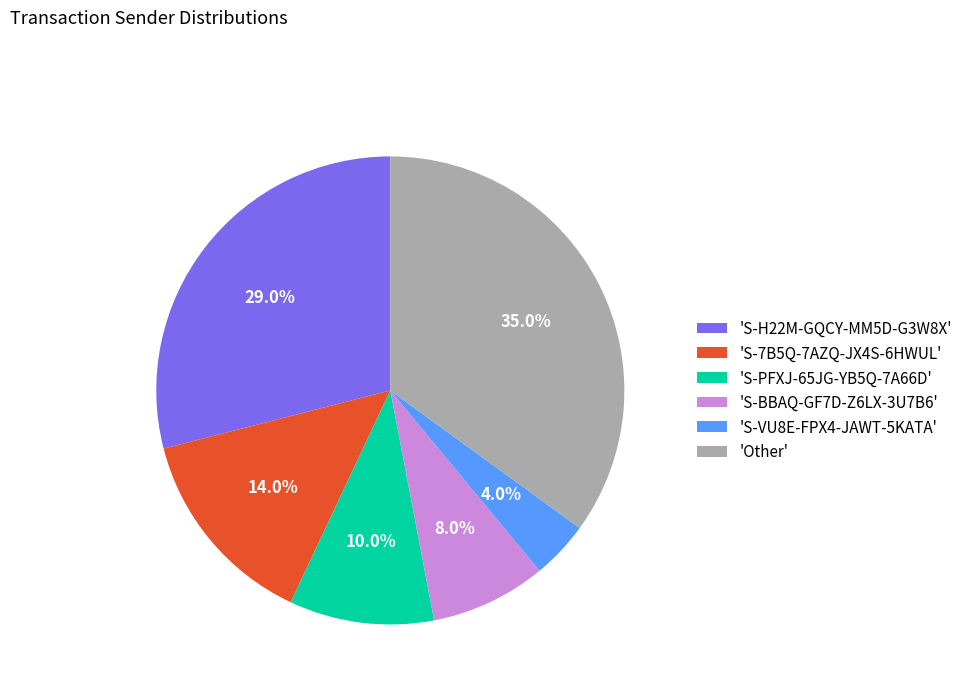

What percentage do 'S-PFXJ-65JG-YB5Q-7A66D' and 'S-7B5Q-7AZQ-JX4S-6HWUL' together represent?

24.0%